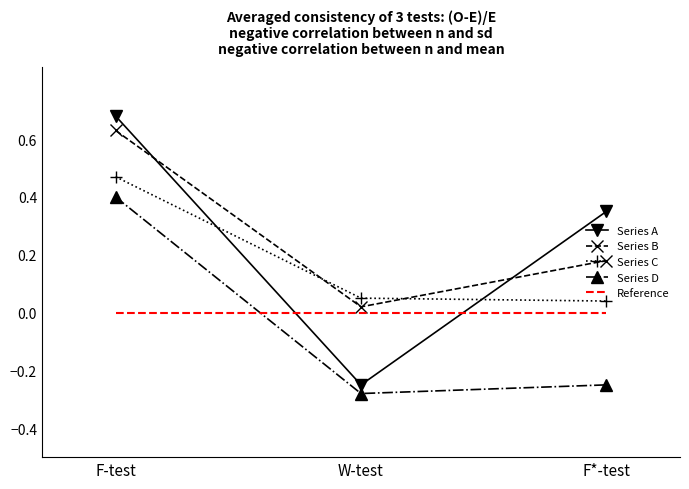

Is it true that Series B equals 0.0 at W-test?

True